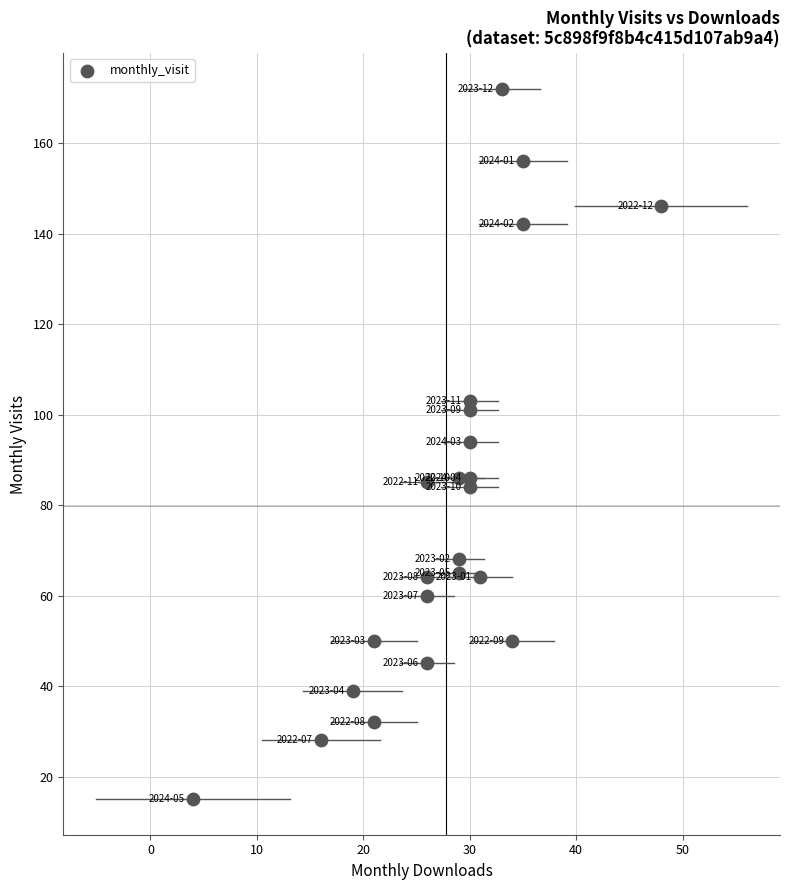

What is the range of Y values (max minus min)?

157